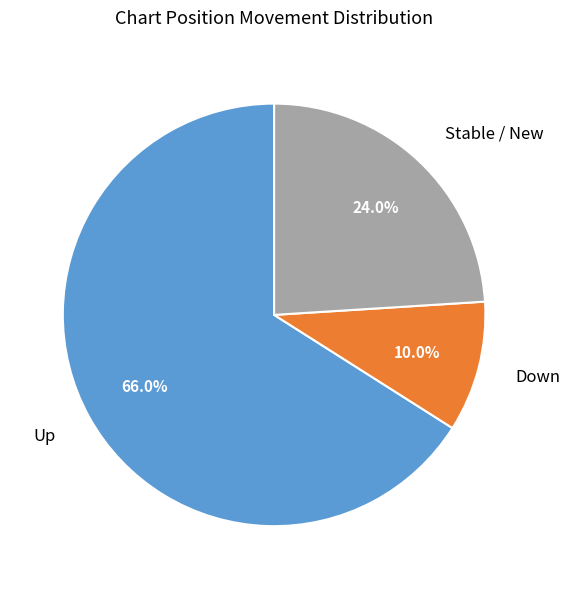

Is there any slice that represents more than half of the pie?

Yes